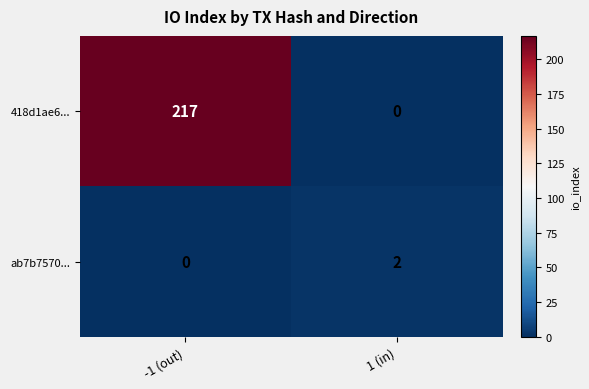

What is the sum of all 418d1ae6... values?

217